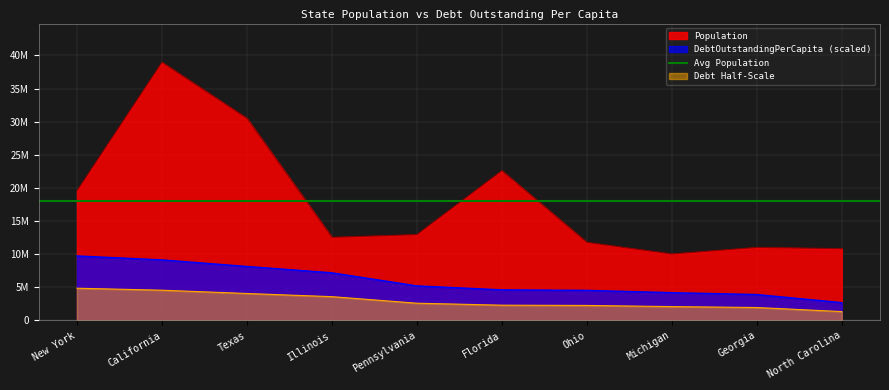

What is the label of the 9th point from the left?

Georgia